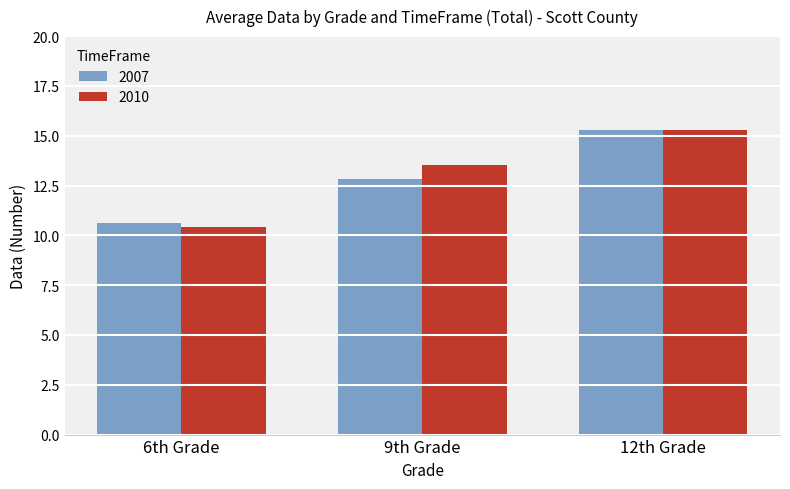

Between 6th Grade and 9th Grade, which series saw the biggest shift?

2010